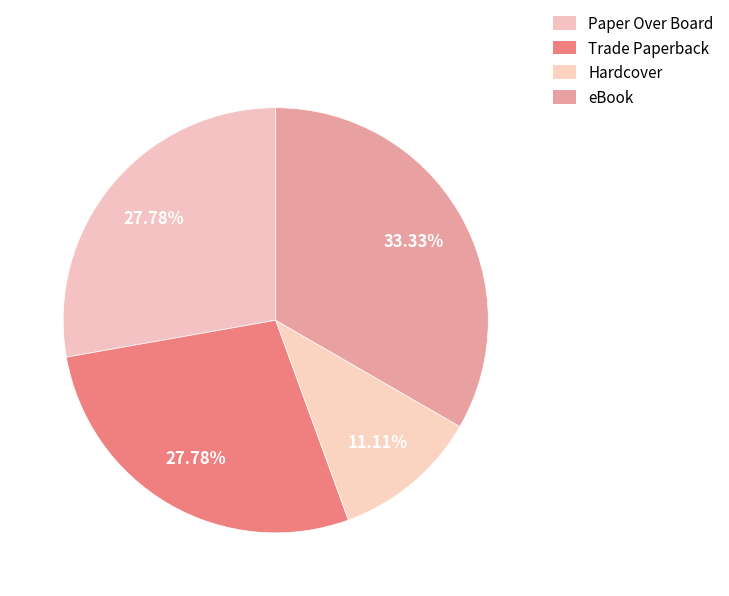

What is the largest slice in the pie chart?

eBook